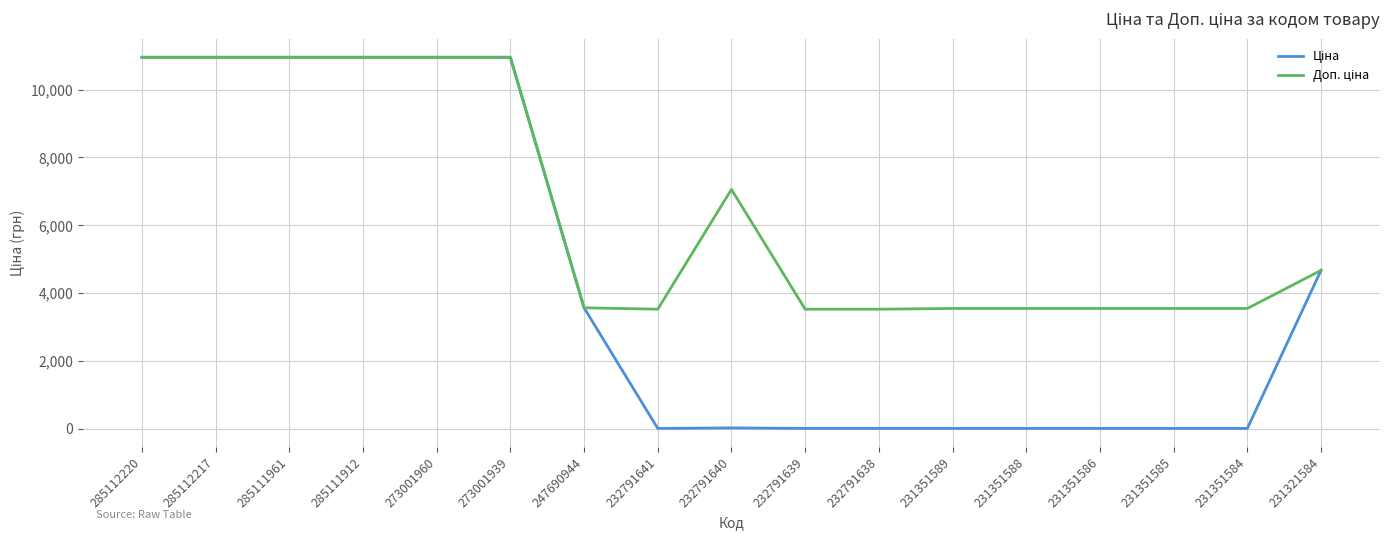

What is the spread (max minus min) of values at 231351584?

3534.2